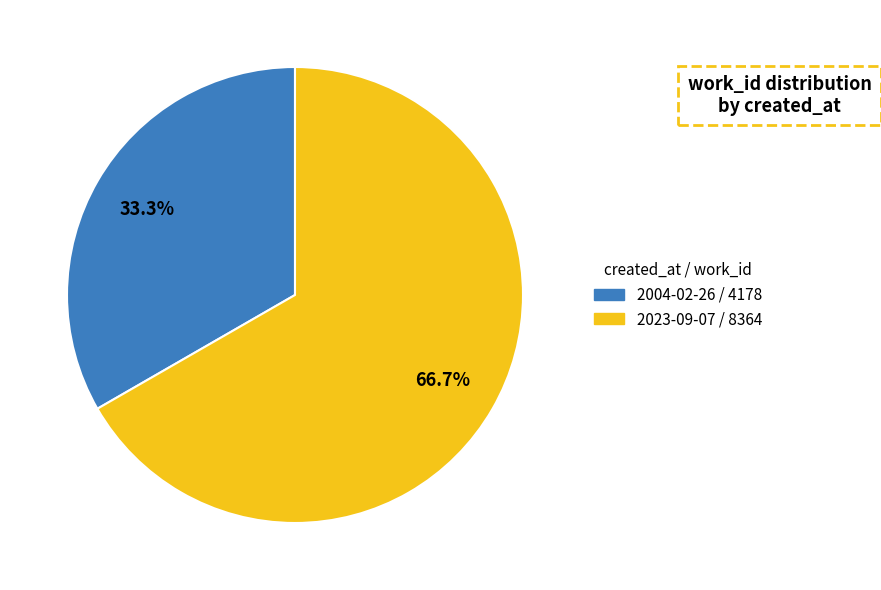

What portion of the pie excludes 2023-09-07?

33.3%